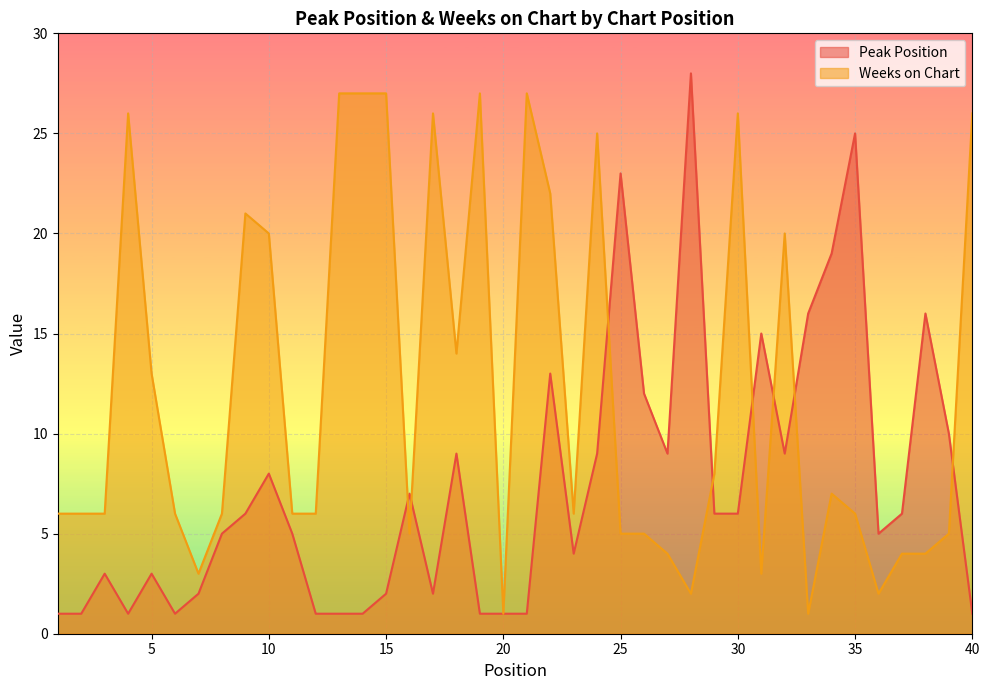

Reading right to left, transcribe all the data shown in this chart.

Peak Position: 1	10	16	6	5	25	19	16	9	15	6	6	28	9	12	23	9	4	13	1	1	1	9	2	7	2	1	1	1	5	8	6	5	2	1	3	1	3	1	1
Weeks on Chart: 26	5	4	4	2	6	7	1	20	3	26	8	2	4	5	5	25	6	22	27	1	27	14	26	5	27	27	27	6	6	20	21	6	3	6	13	26	6	6	6